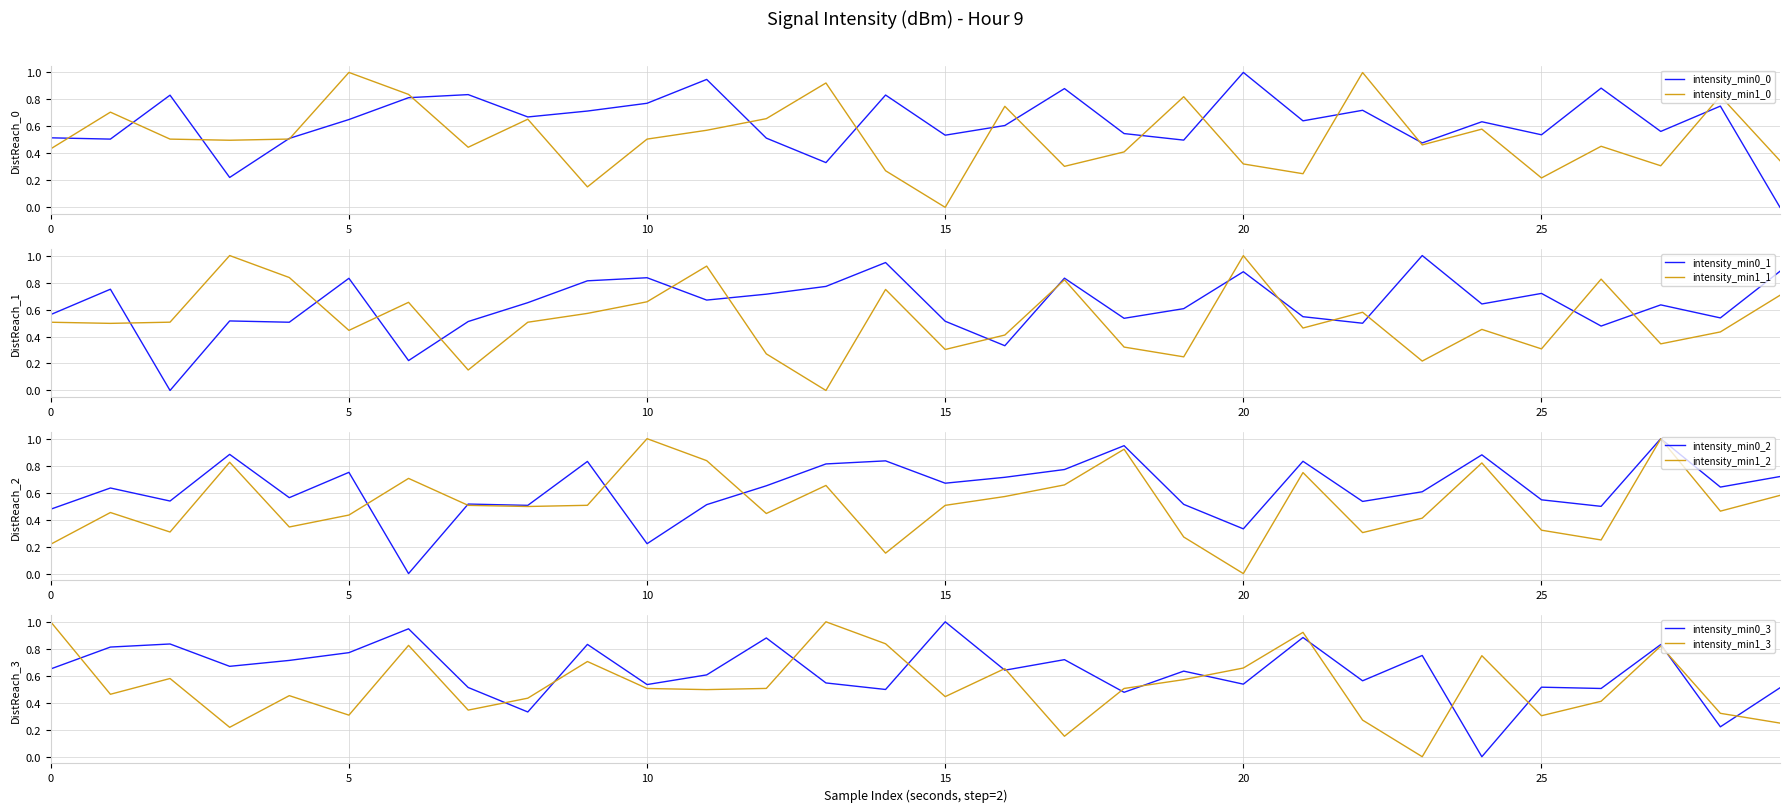

The intensity_min1 series shows 0.9 at 11. True or false?

True